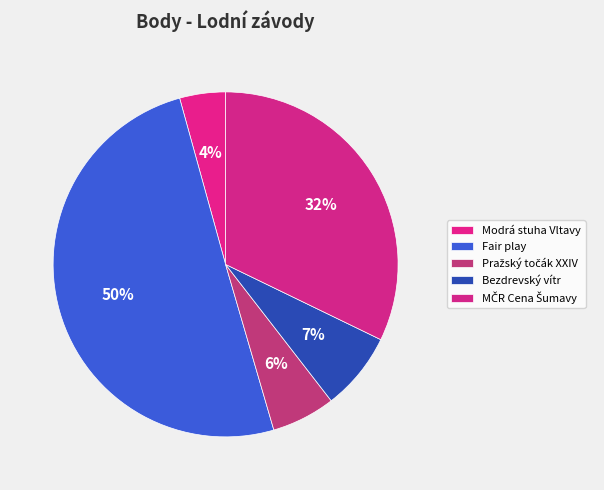

How many segments does this pie chart have?

5